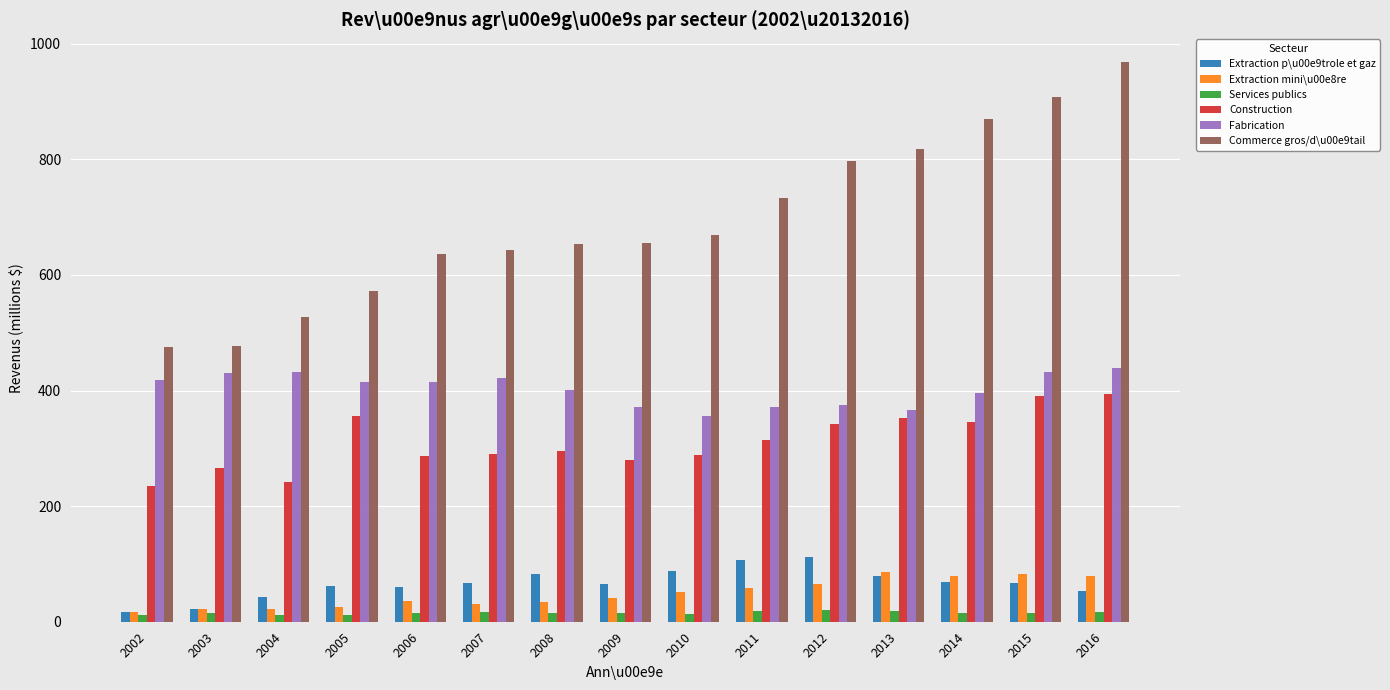

Which series has the largest total across all categories?

Commerce gros/d\u00e9tail